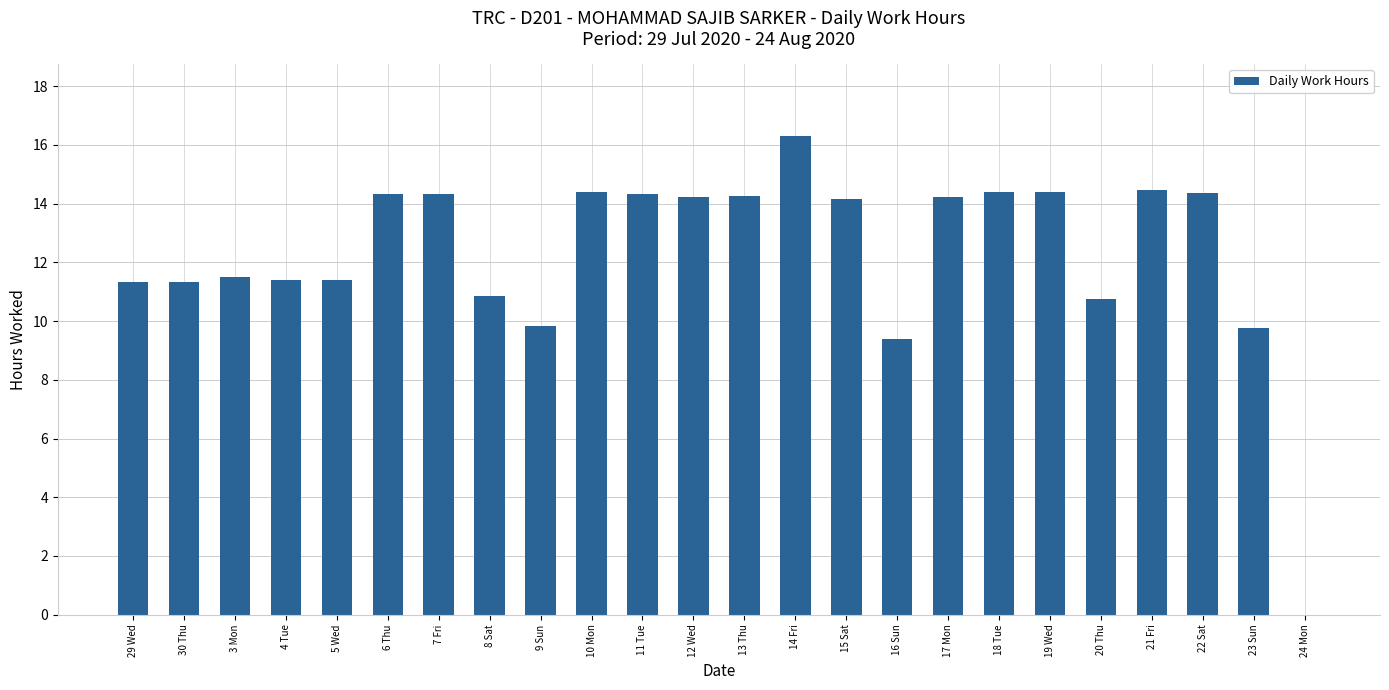

What is the greatest value displayed?

16.3